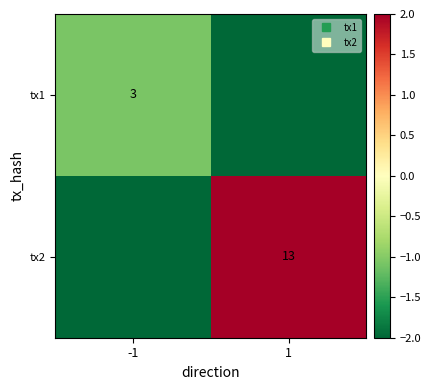

Which series has the largest total across all categories?

tx2